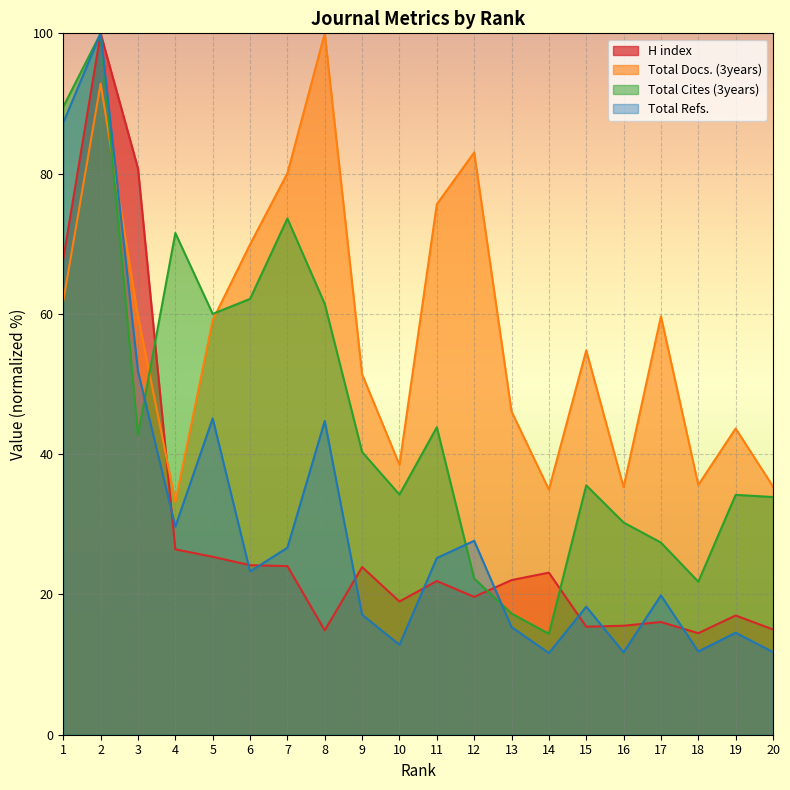

What is the sum of the Total Refs. values at 11 and 13?

40.5